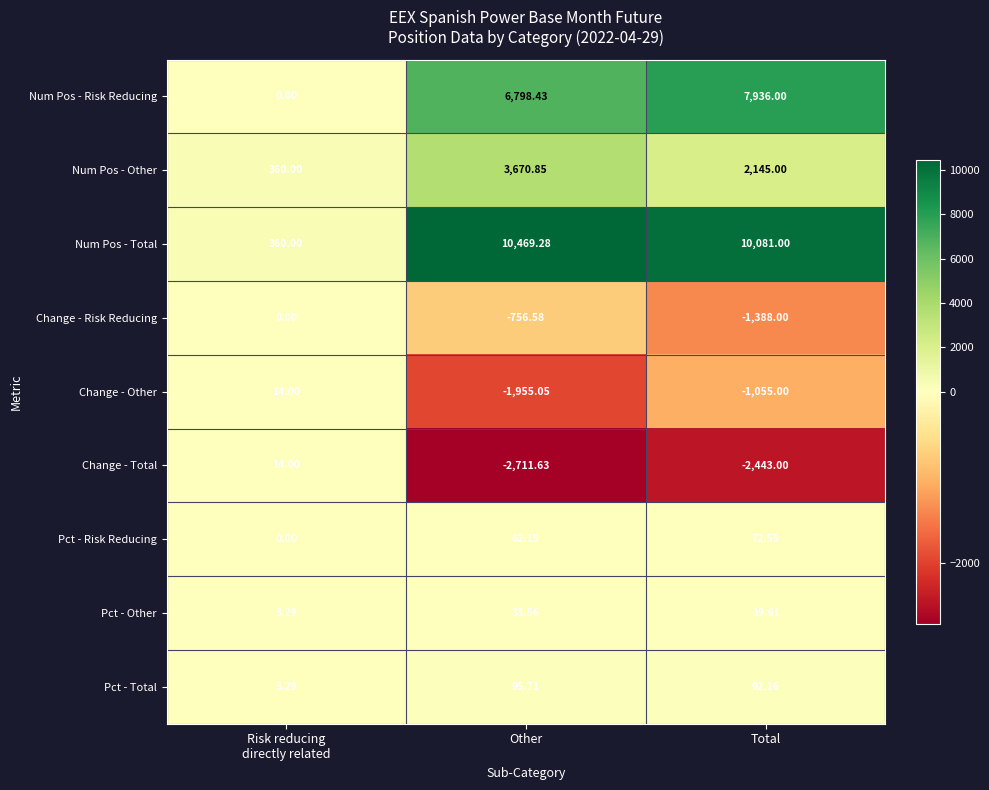

How many data points in Num Pos - Risk Reducing are less than 6798?

1